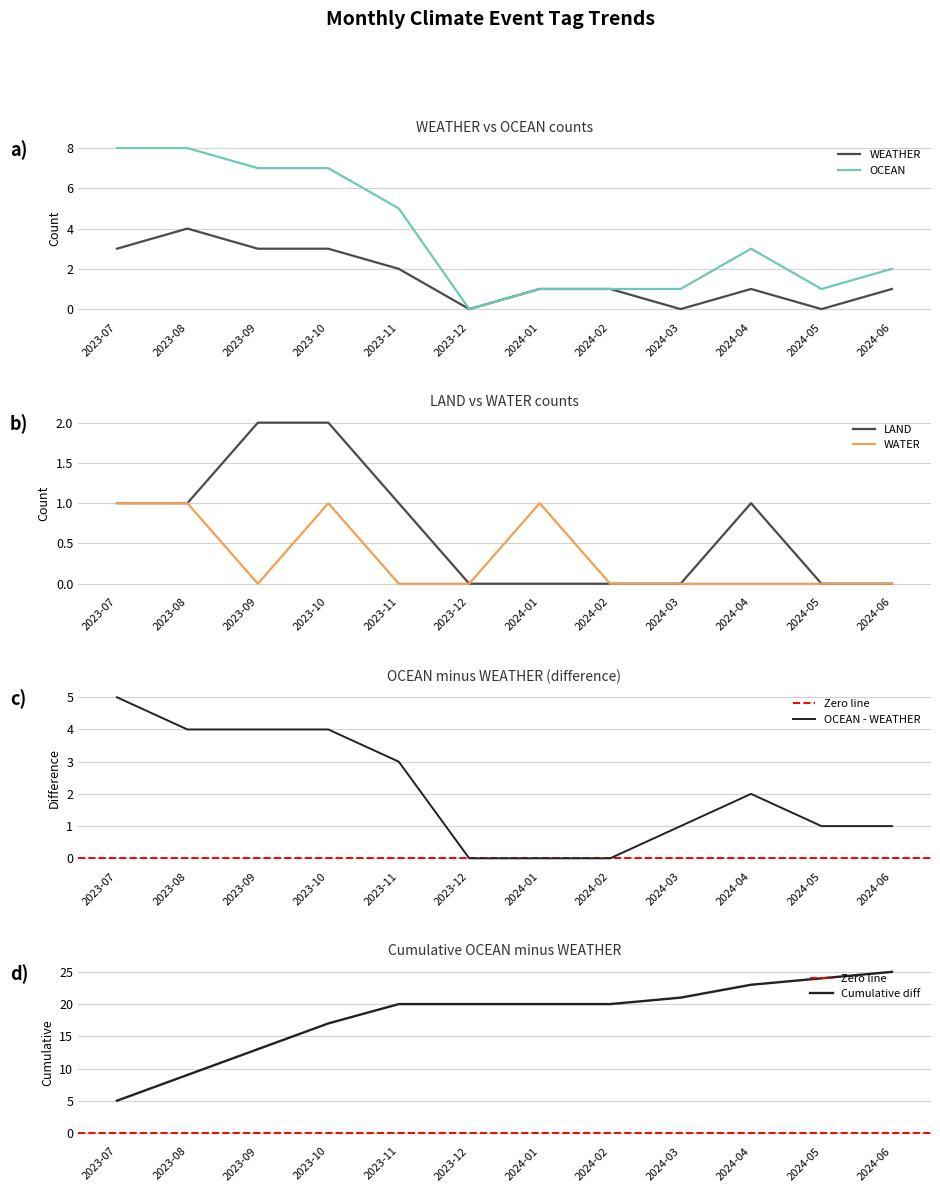

What is the difference between the maximum and minimum values in the WEATHER series?

4